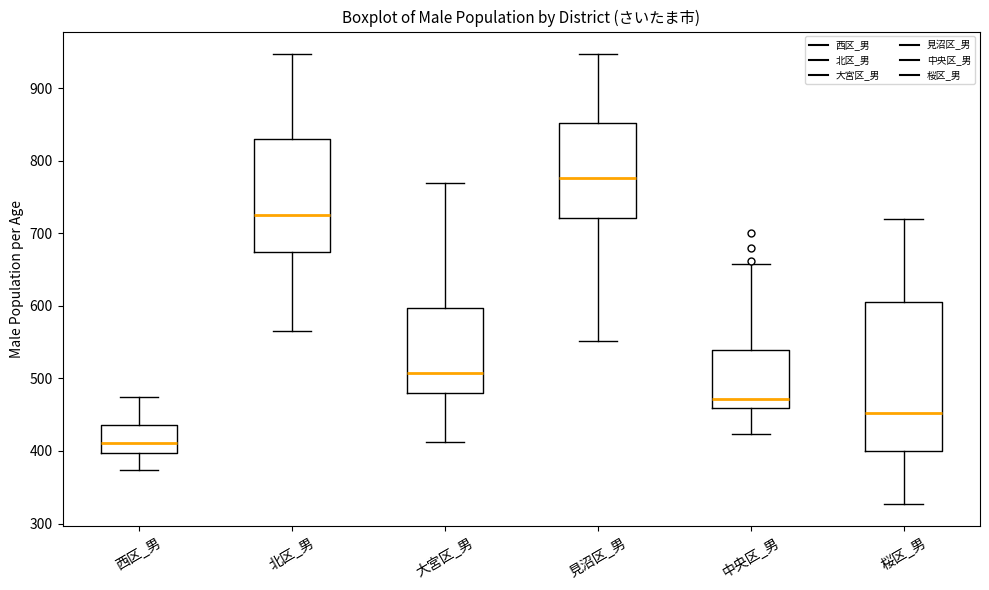

Where does the median line of the box for 見沼区_男 sit on the y-axis? The values are not printed on the chart, so give them approximately, as read against the axis.

780